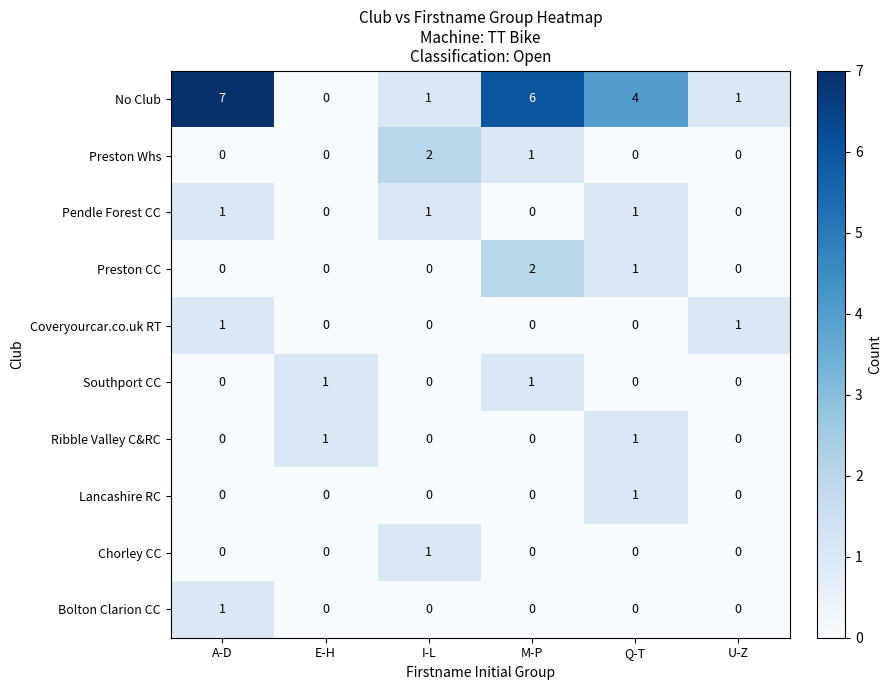

Which category has the highest value in the Bolton Clarion CC series?

A-D